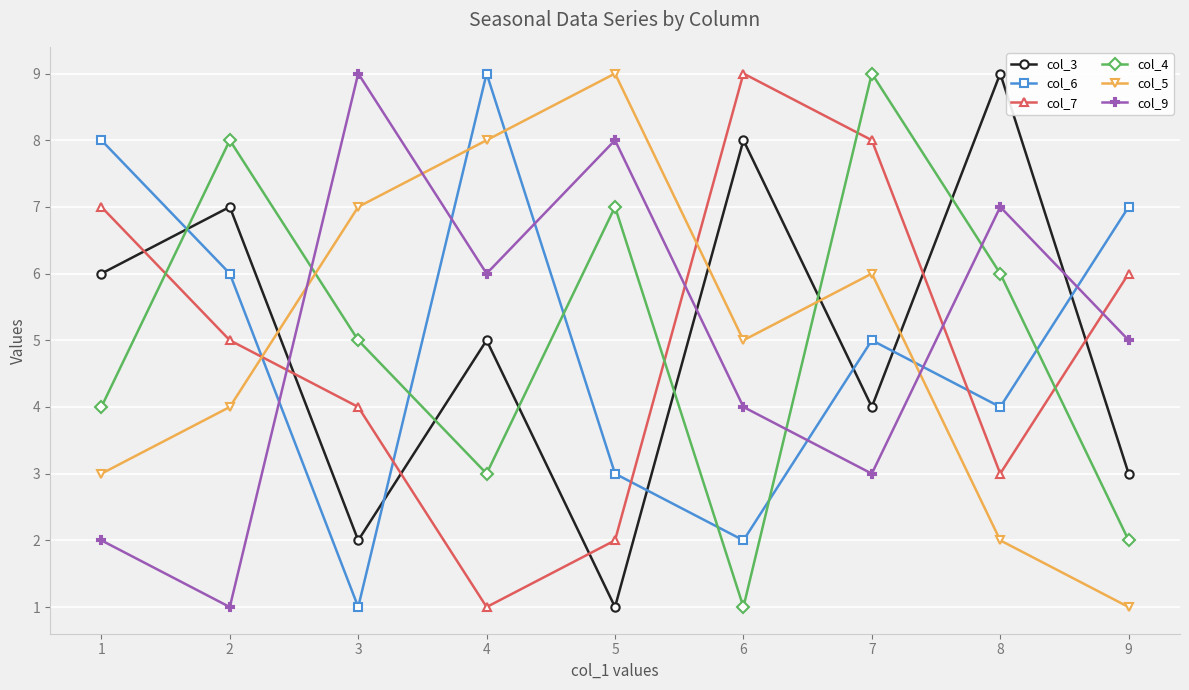

How many intersections are there between col_7 and col_9?

4